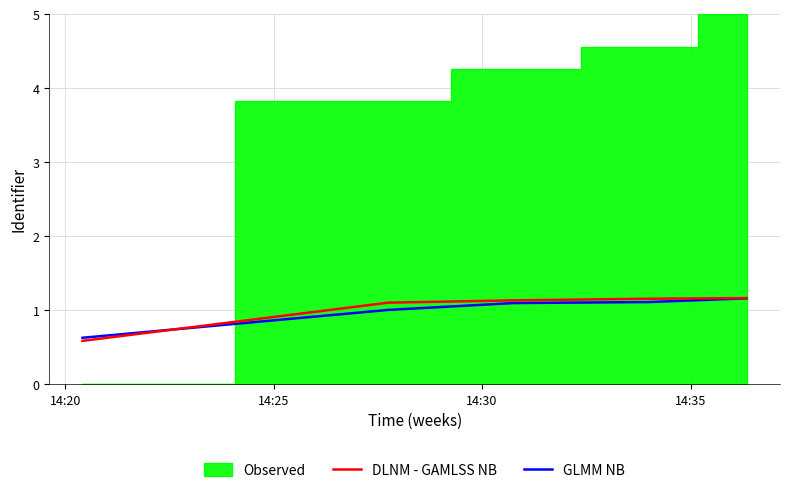

Which series ends up on top after the final intersection of GLMM NB and DLNM - GAMLSS NB?

DLNM - GAMLSS NB